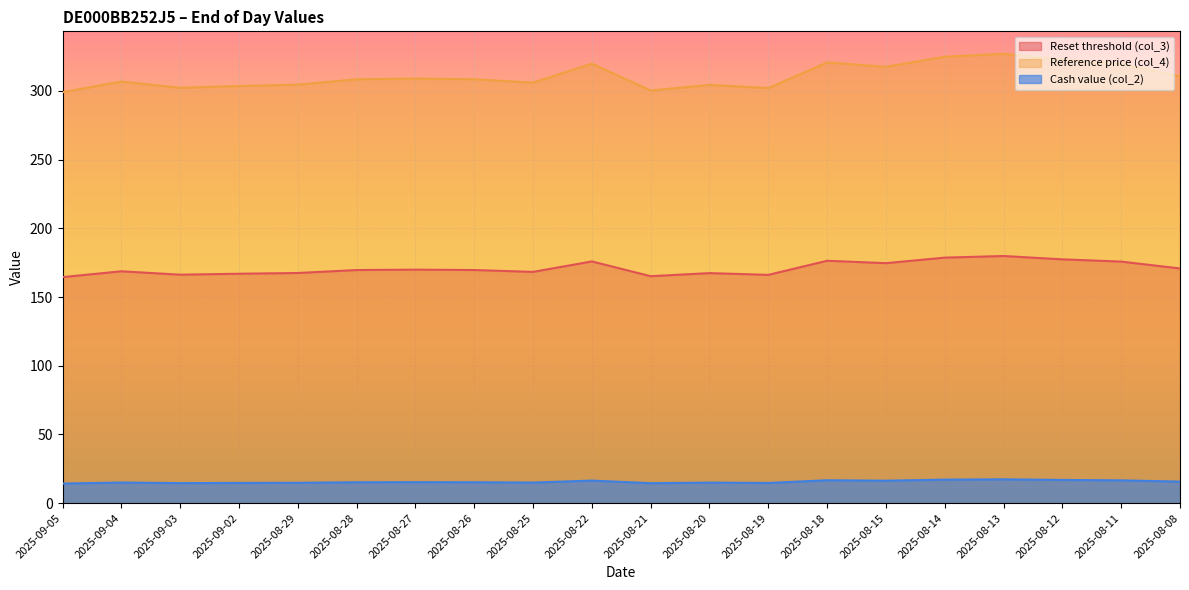

True or false: Reset threshold (col_3) and Reference price (col_4) cross at least once.

False